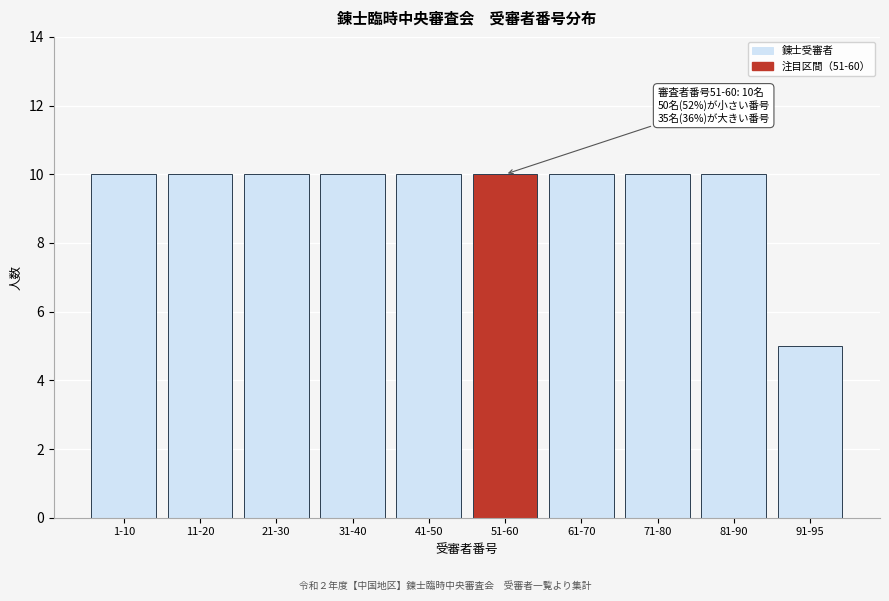

Reading left to right, list all the values displayed in this chart.

10	10	10	10	10	10	10	10	10	5